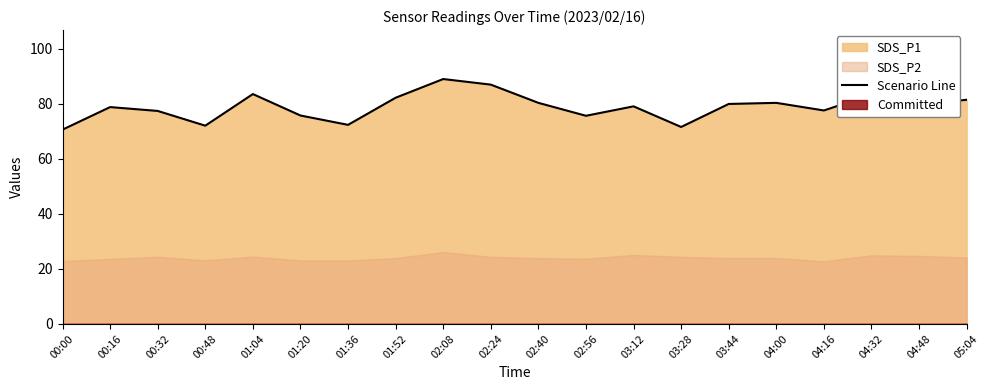

Where is the data nearest to the value 79?

03:12